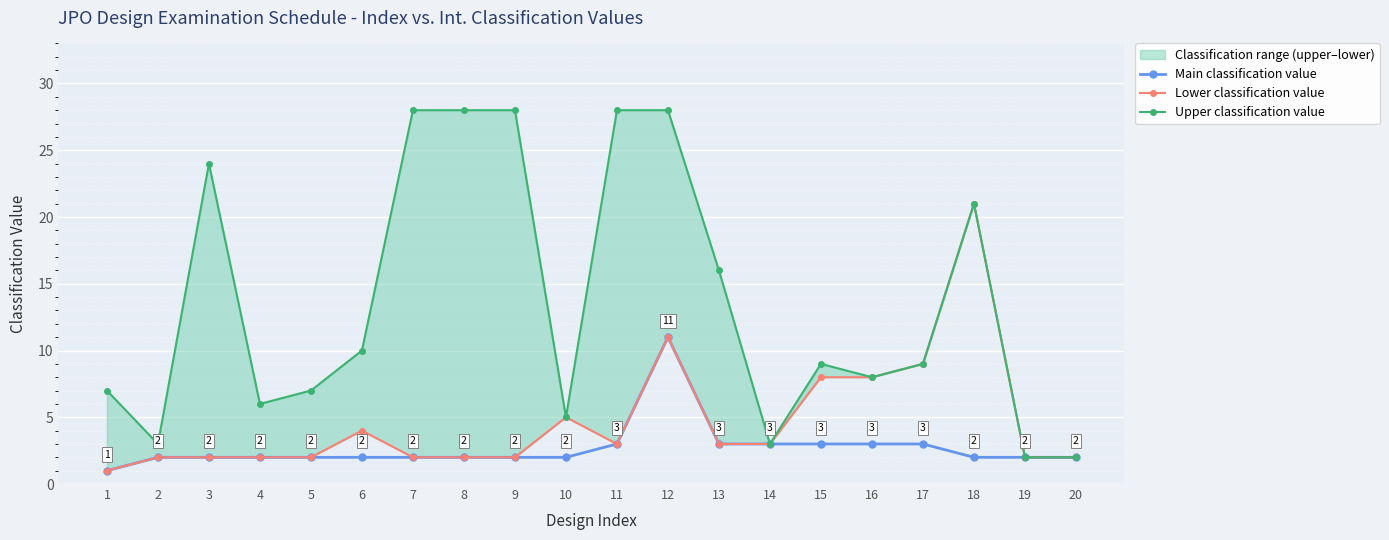

What is the total value across all series at 17?

21